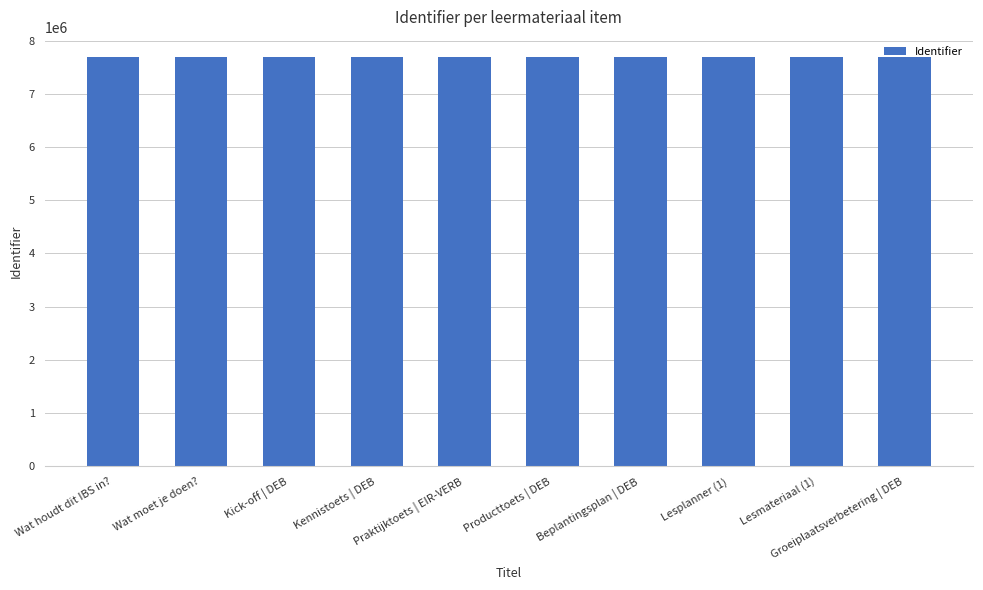

What is the sum of the values at Kennistoets | DEB and Groeiplaatsverbetering | DEB?

15369965